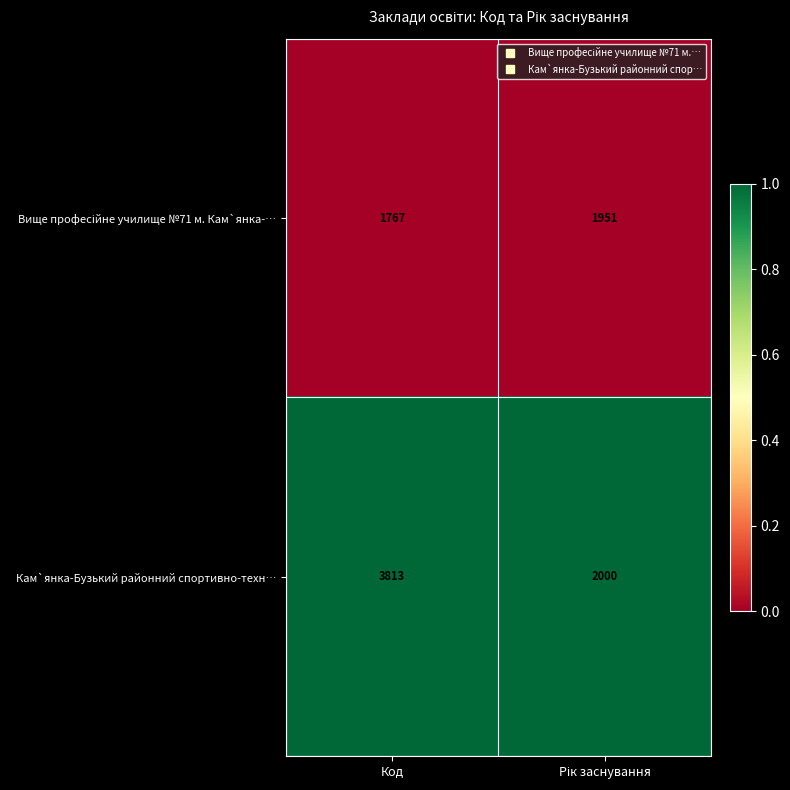

Which series has the widest spread of values?

Кам`янка-Бузький районний спортивно-техн…